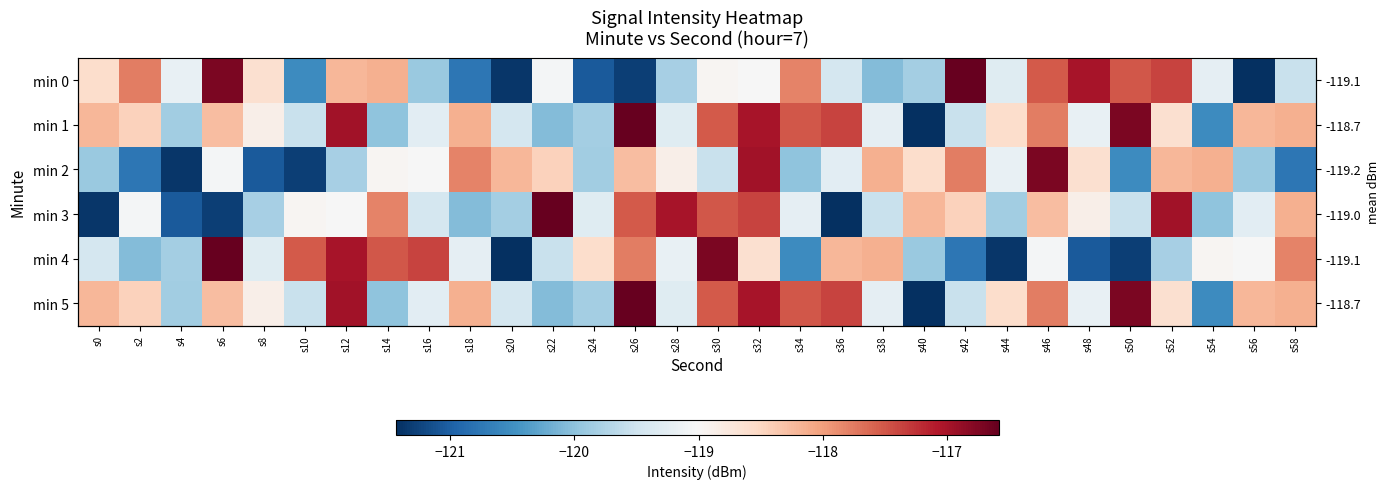

How many values in the min 5 series are below -118?

22